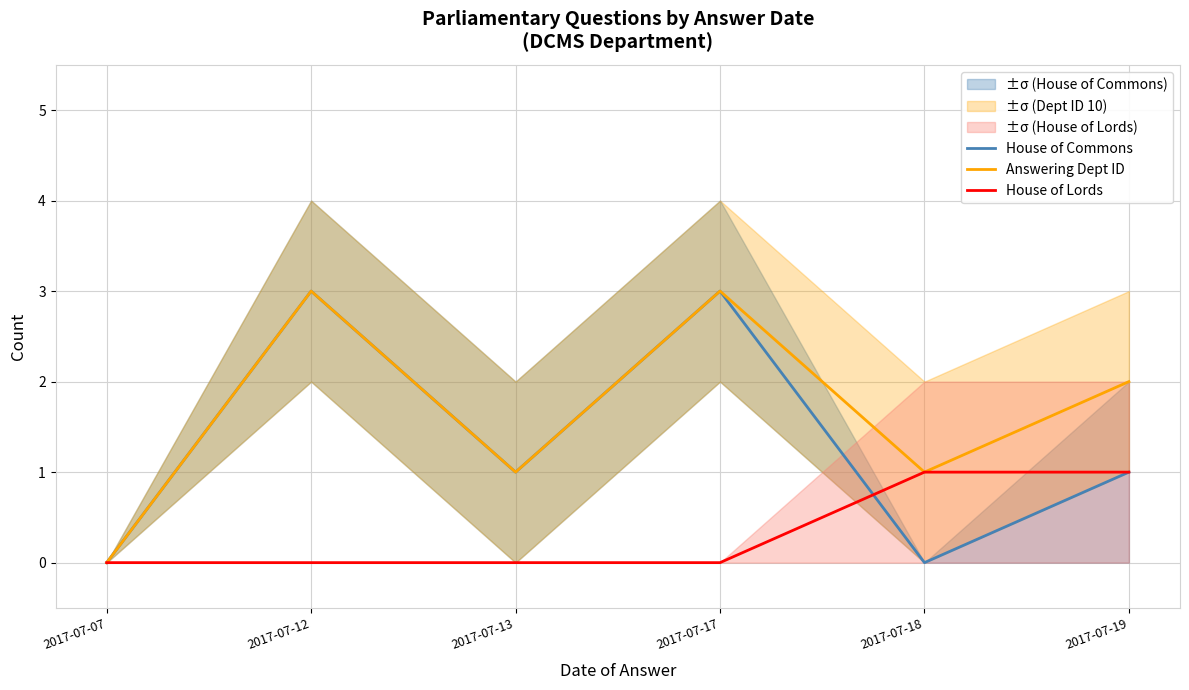

What is the total value across all series at 2017-07-12?

6